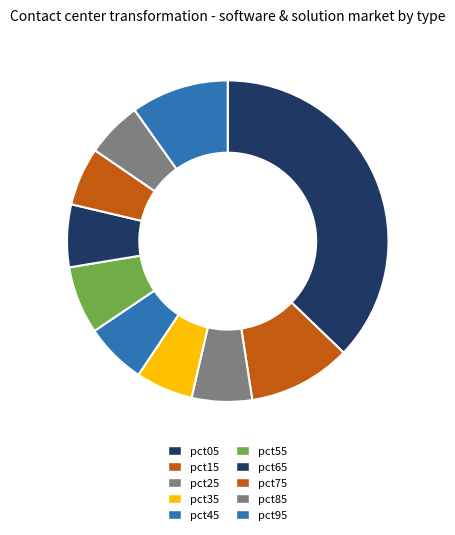

How many slices are in this pie chart?

10